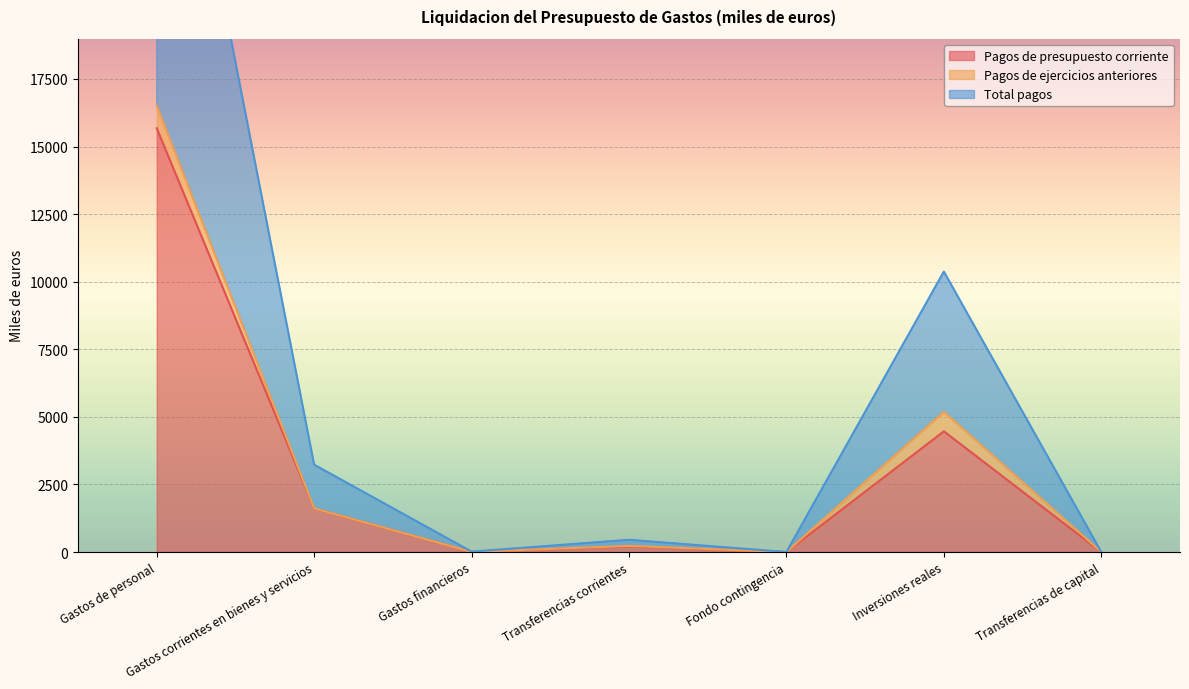

Is it true that Pagos de presupuesto corriente equals 1610.7 at Gastos corrientes en bienes y servicios?

True